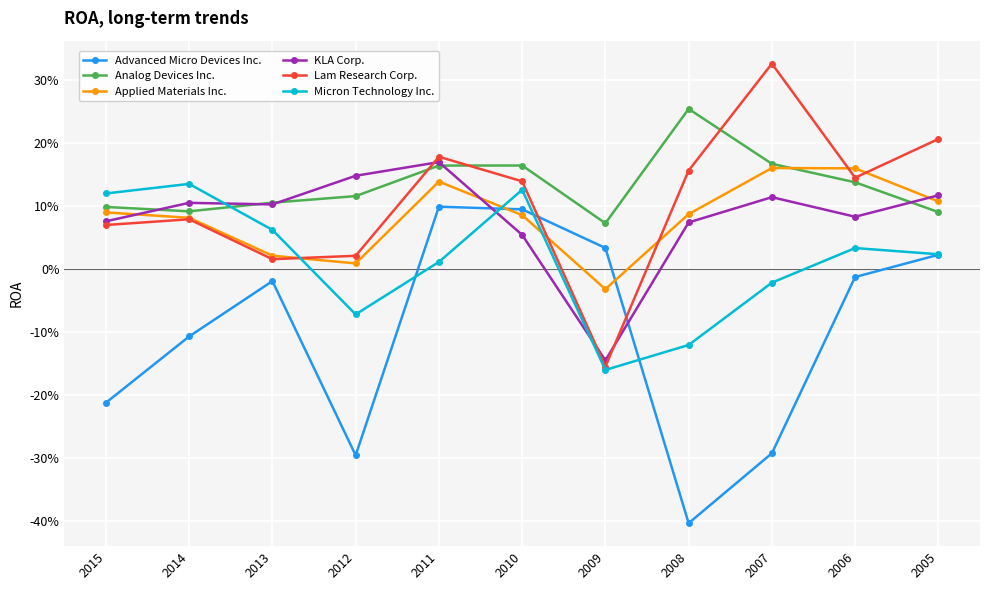

Read the Micron Technology Inc. value at 2012.

-0.1